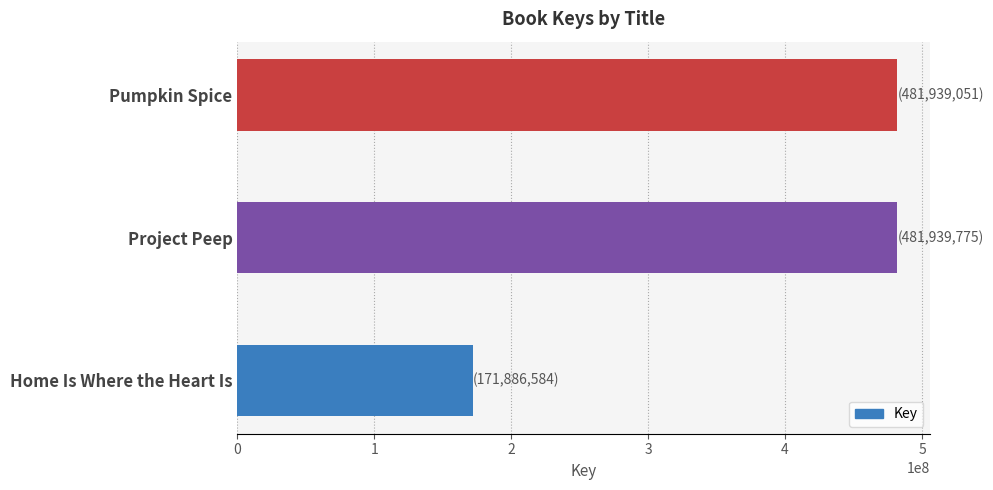

At which category does the chart reach its minimum across all series?

Home Is Where the Heart Is